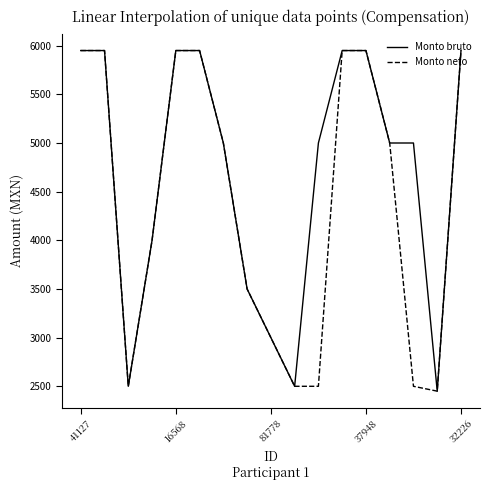

At how many categories does at least one series exceed 2714?

14